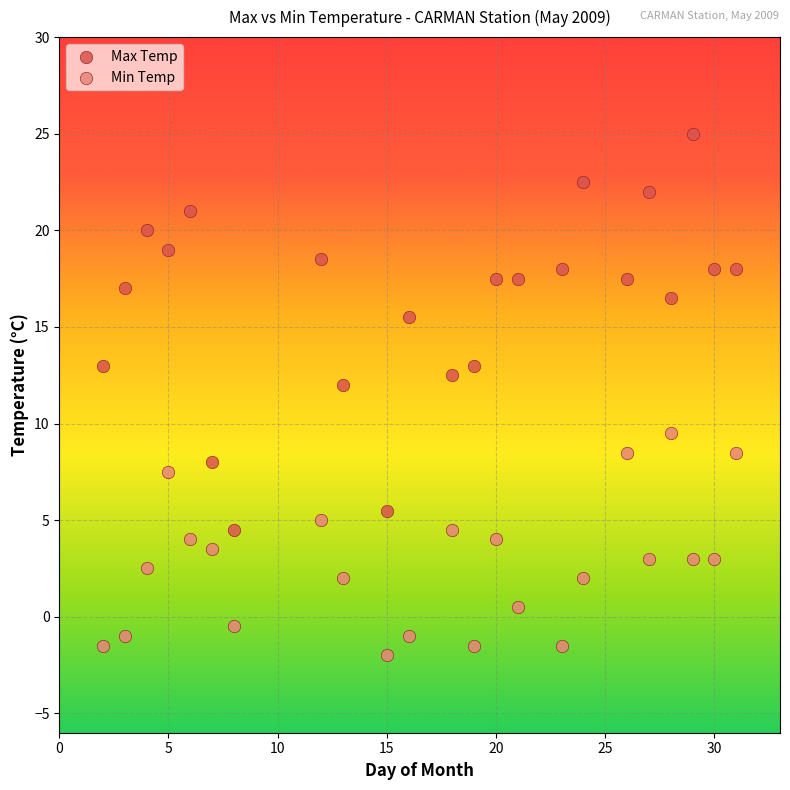

Which series contains the highest Y value?

Max Temp